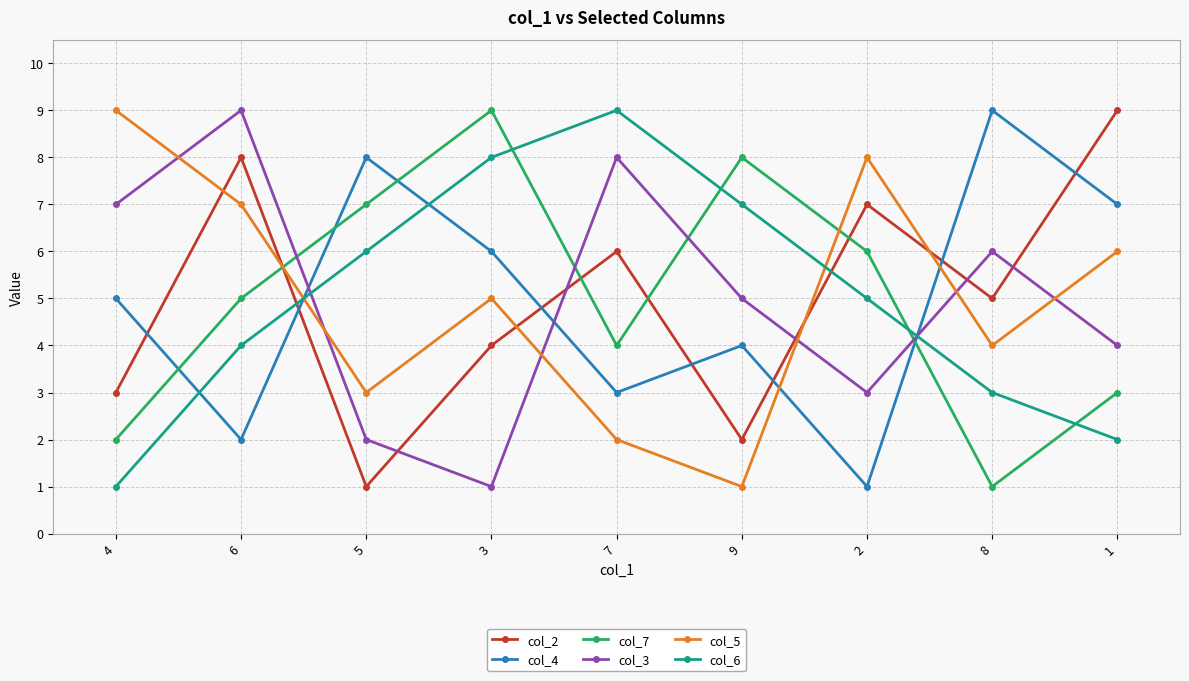

At 6, list the series in order from smallest to largest.

col_4, col_6, col_7, col_5, col_2, col_3